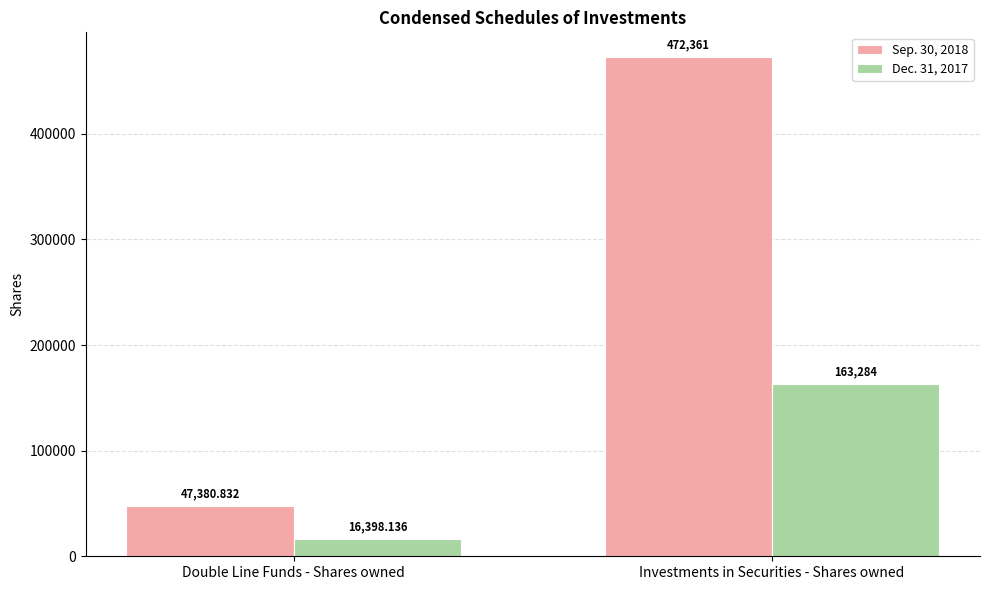

Rank the categories by Dec. 31, 2017 value from highest to lowest.

Investments in Securities - Shares owned, Double Line Funds - Shares owned